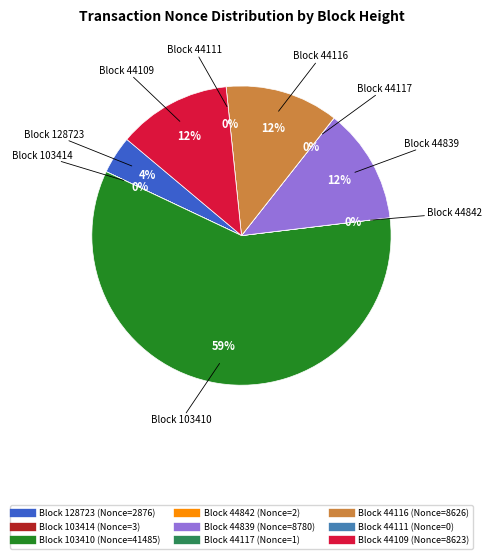

To the nearest percent, what is the average slice percentage?

11%